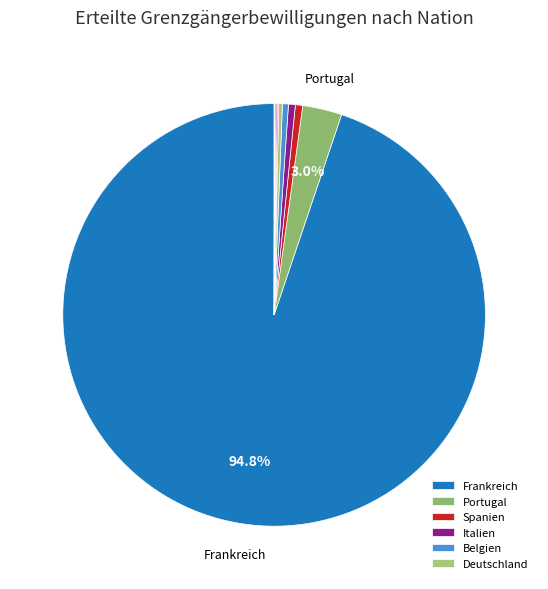

Does any single category account for the majority?

Yes